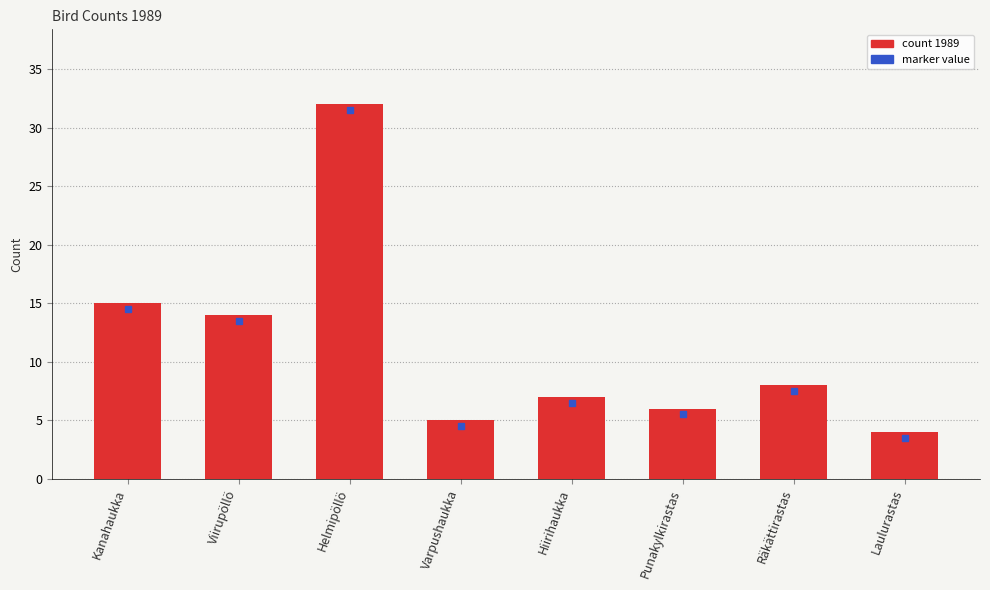

True or false: the data shows 11 at Räkättirastas.

False